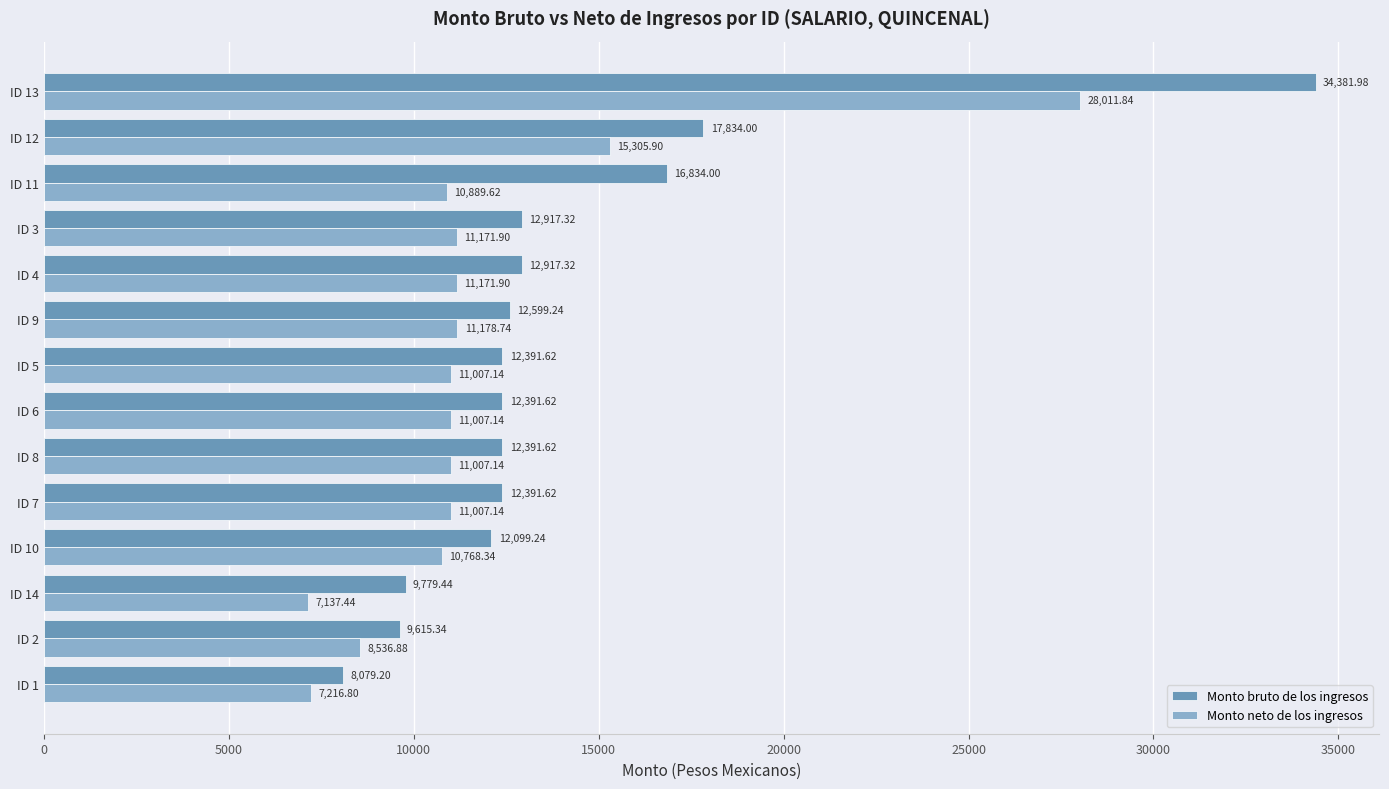

What is the total value across all series at ID 14?

16916.9